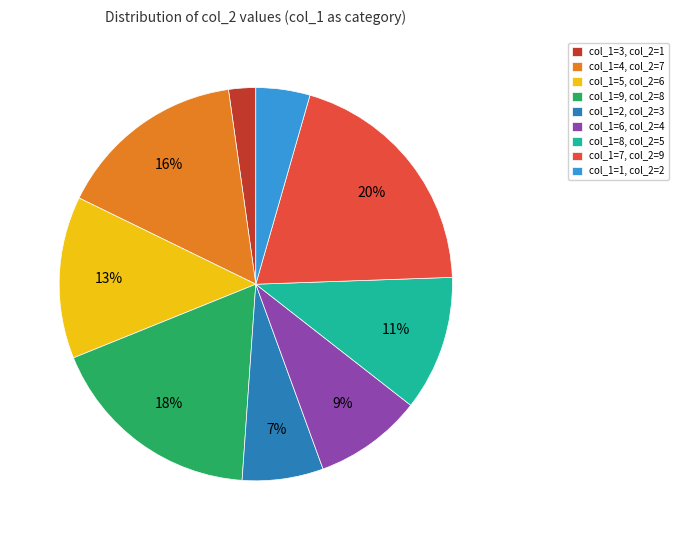

Rank the categories by value from lowest to highest.

col_1=3, col_2=1, col_1=1, col_2=2, col_1=2, col_2=3, col_1=6, col_2=4, col_1=8, col_2=5, col_1=5, col_2=6, col_1=4, col_2=7, col_1=9, col_2=8, col_1=7, col_2=9